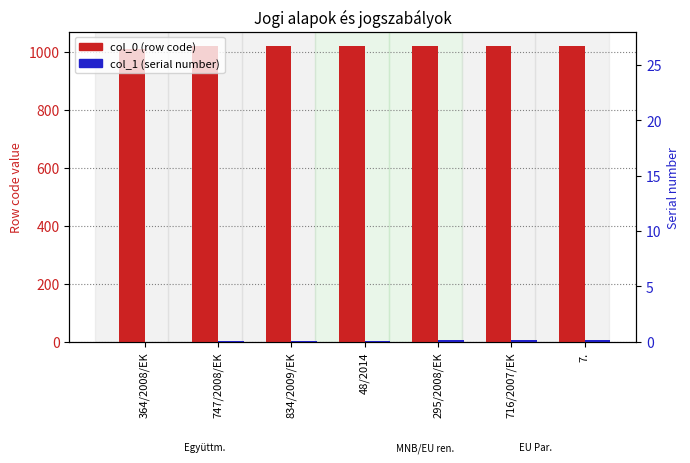

What is the spread (max minus min) of values at 716/2007/EK?

1014